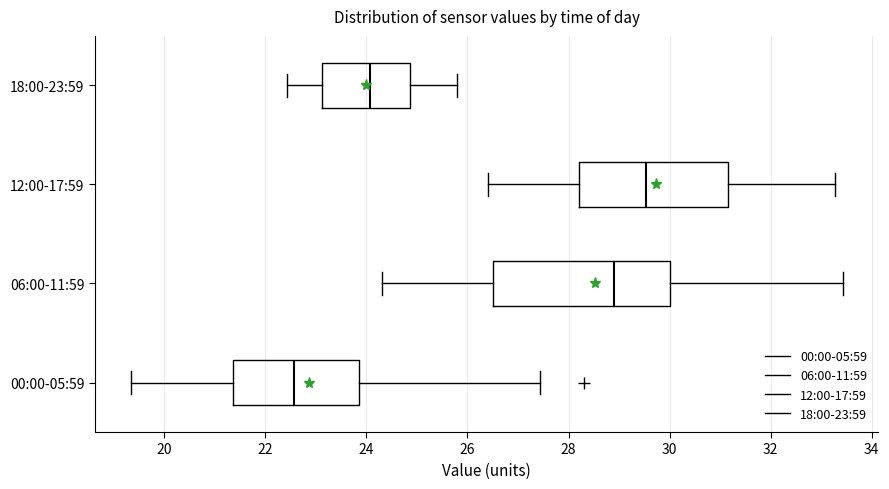

Where does the right whisker of the box for 06:00-11:59 end on the x-axis? The values are not printed on the chart, so give them approximately, as read against the axis.

33.4